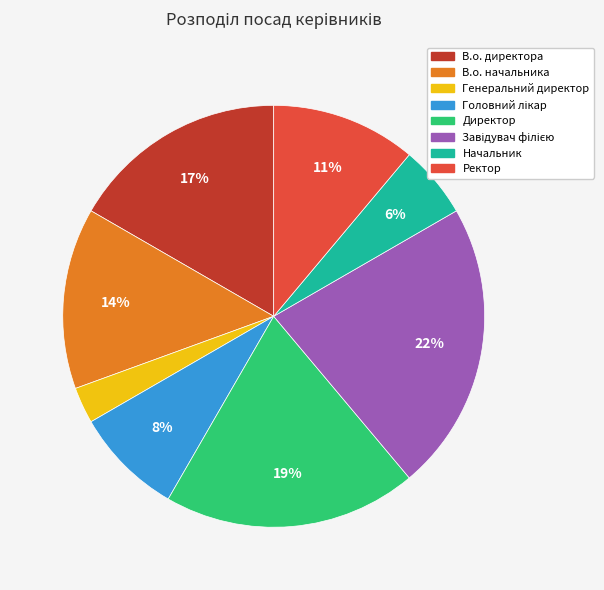

What is the smallest slice in the pie chart?

Генеральний директор